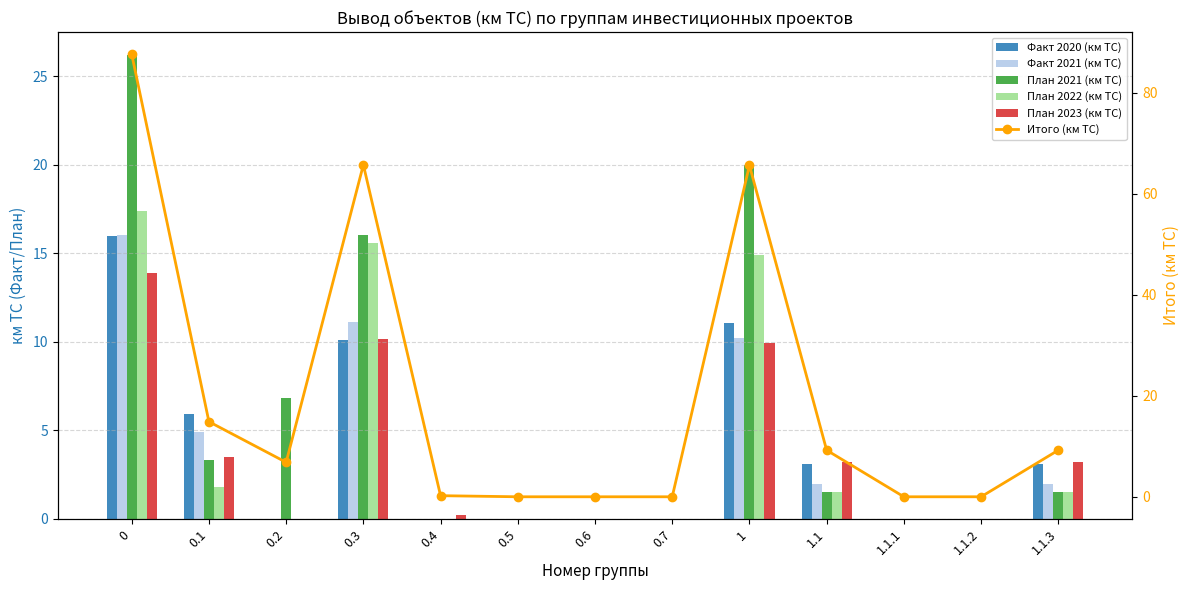

At how many categories does at least one series exceed 25?

3